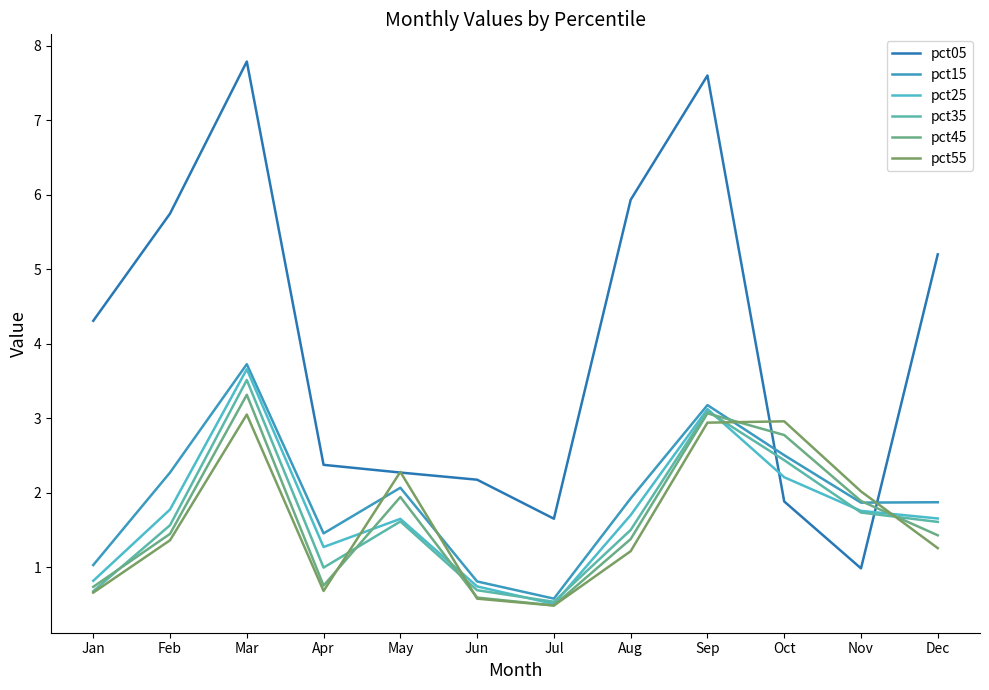

Is this an area chart (filled region under the line)?

No